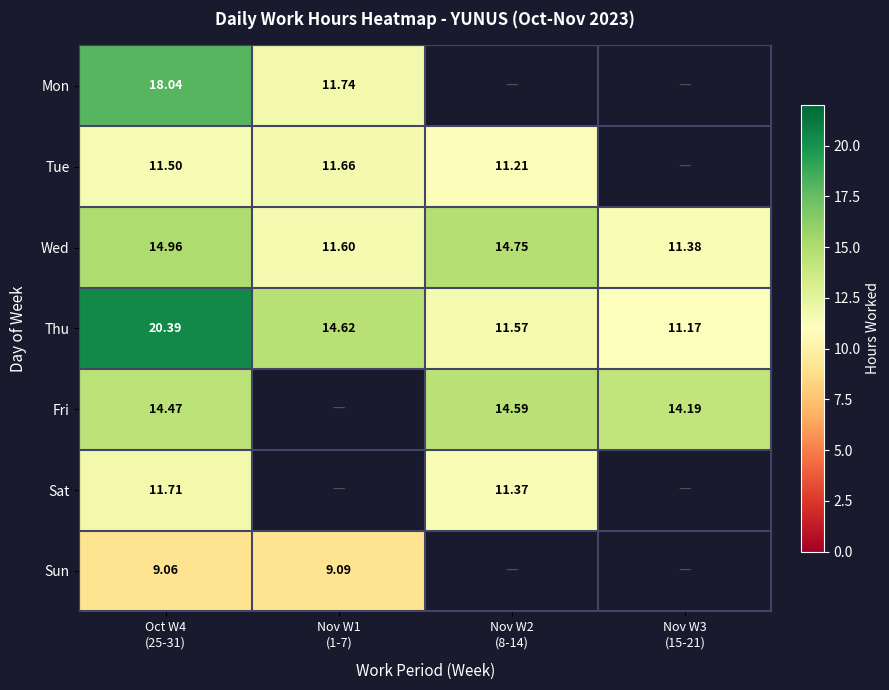

What is the approximate value of Sat at Nov W2 (8-14)?

11.4